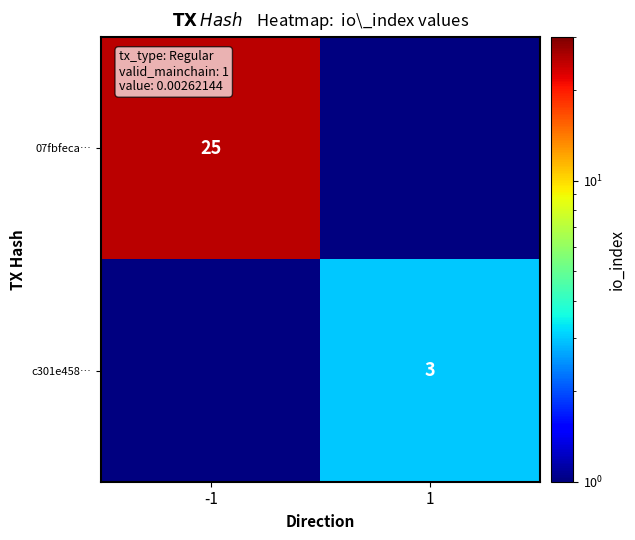

The c301e458… series shows 2 at 1. True or false?

False